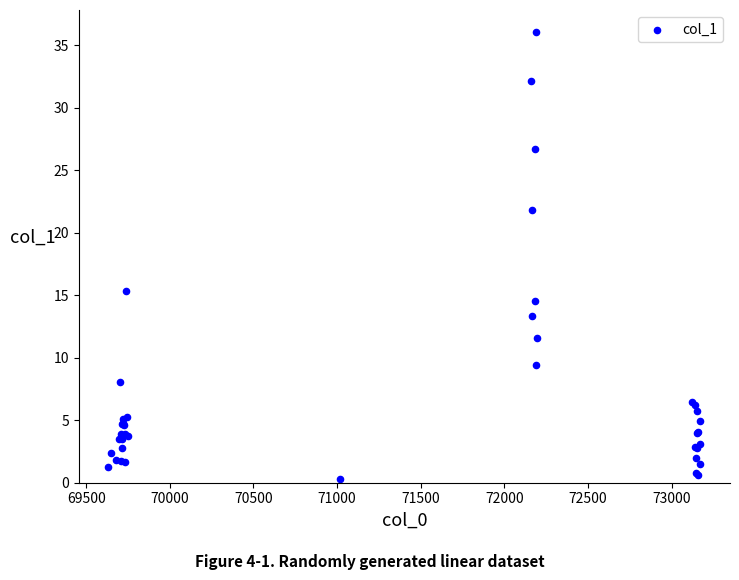

What Y value in the scatter plot is closest to 18?

15.4